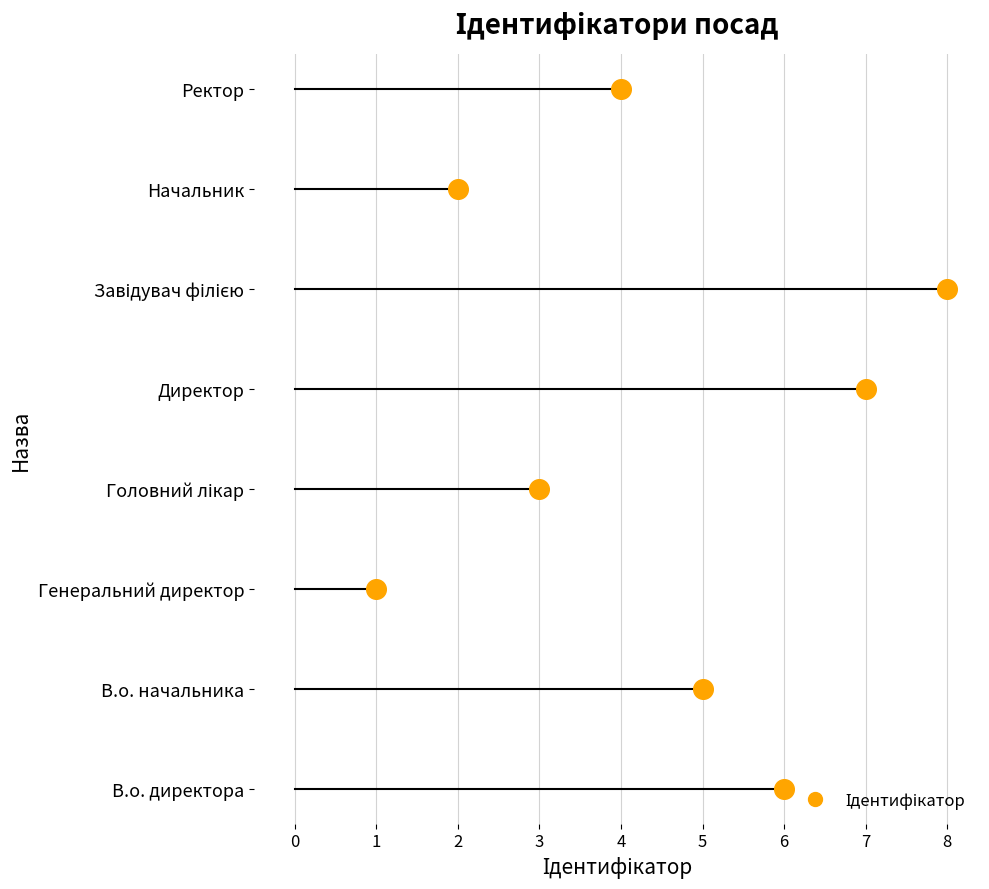

Between Ректор and Начальник, which is larger?

Ректор